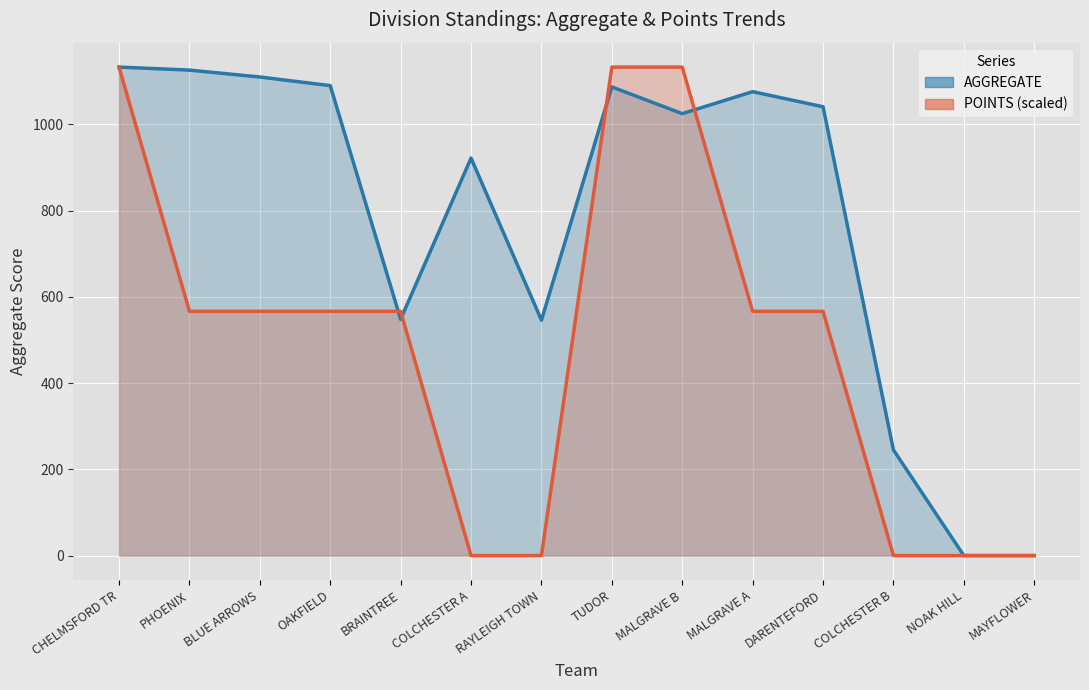

Reading left to right, what are all the values shown in this chart?

AGGREGATE (line): 1133.0	1126.0	1110.0	1090.0	548.0	922.0	546.0	1087.0	1025.0	1076.0	1041.0	245.0	0.0	0.0
POINTS (line): 1133.0	566.5	566.5	566.5	566.5	0.0	0.0	1133.0	1133.0	566.5	566.5	0.0	0.0	0.0